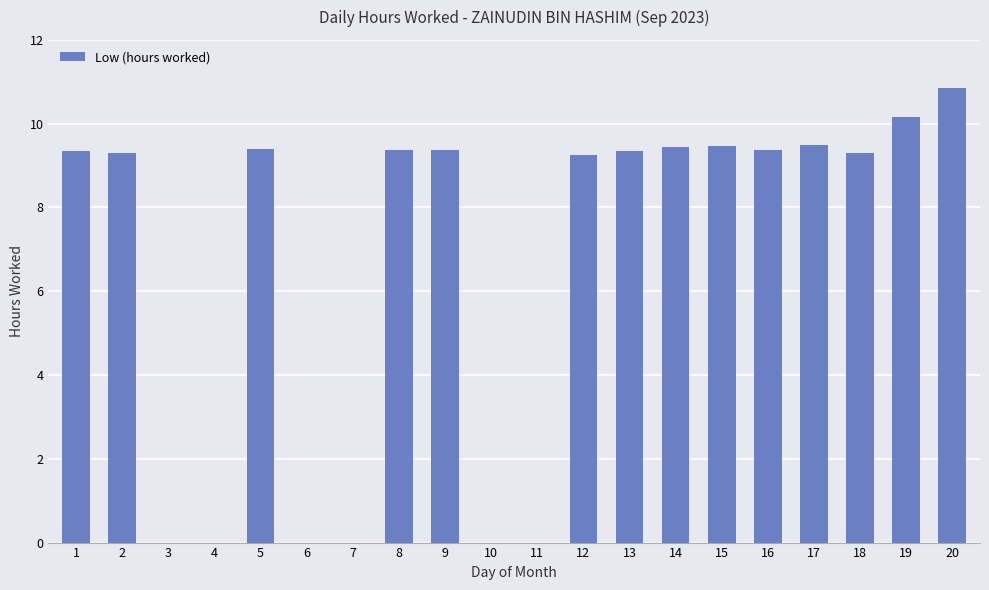

What value does the data have at 20?

10.9